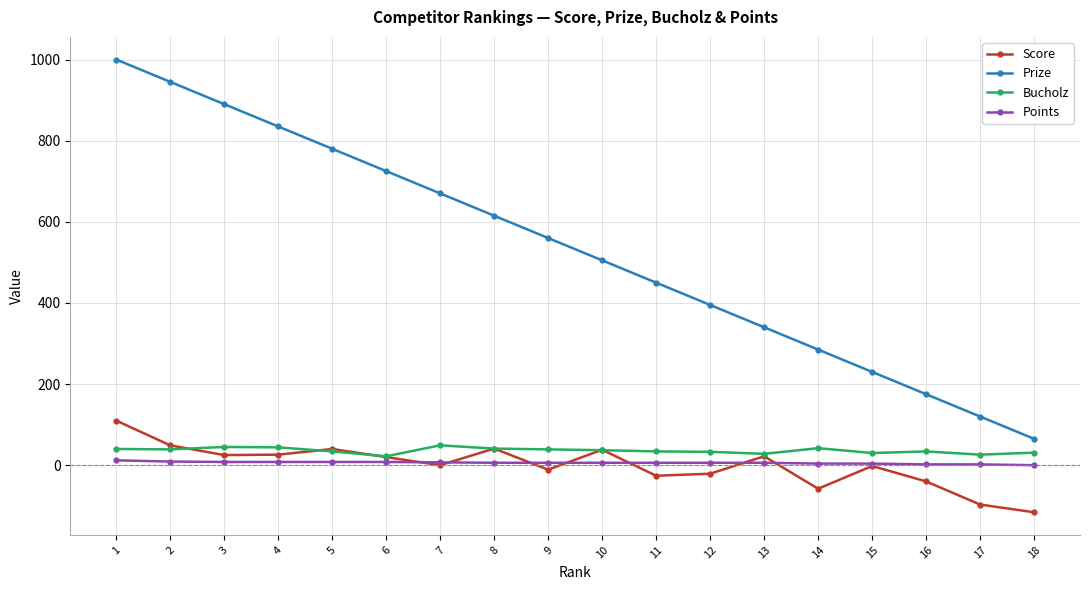

Is the value of Bucholz at 4 greater than the value of Prize at 14?

No